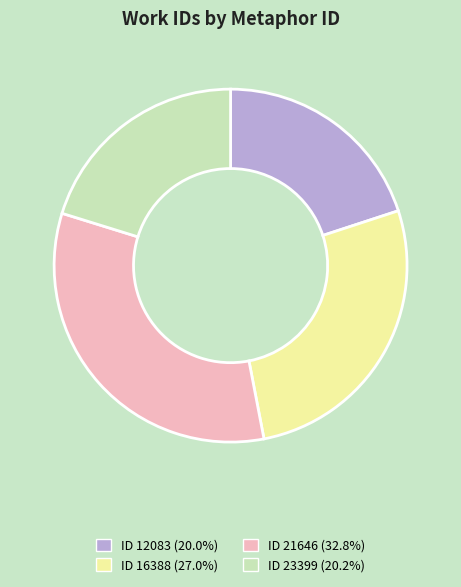

What is the ratio of the value at ID 12083 (20.0%) to the value at ID 21646 (32.8%)?

0.6